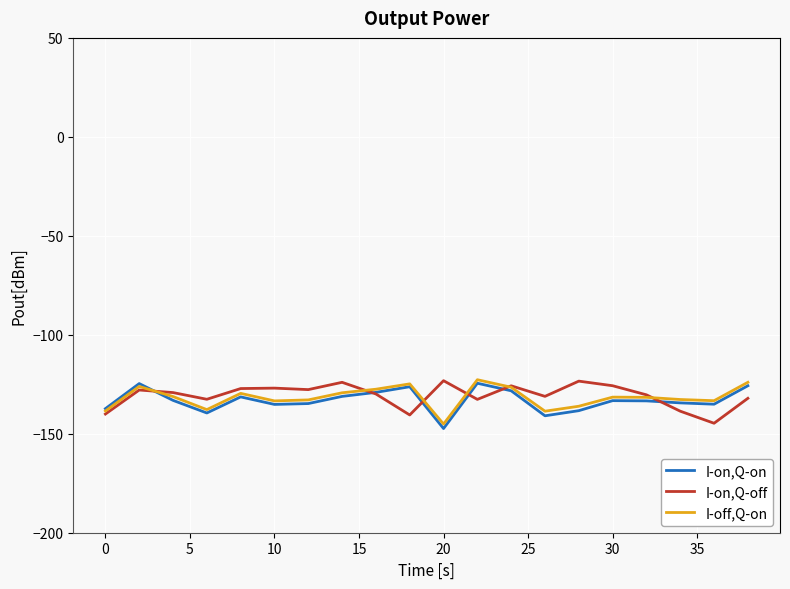

What is the minimum value for I-on,Q-off?

-144.7